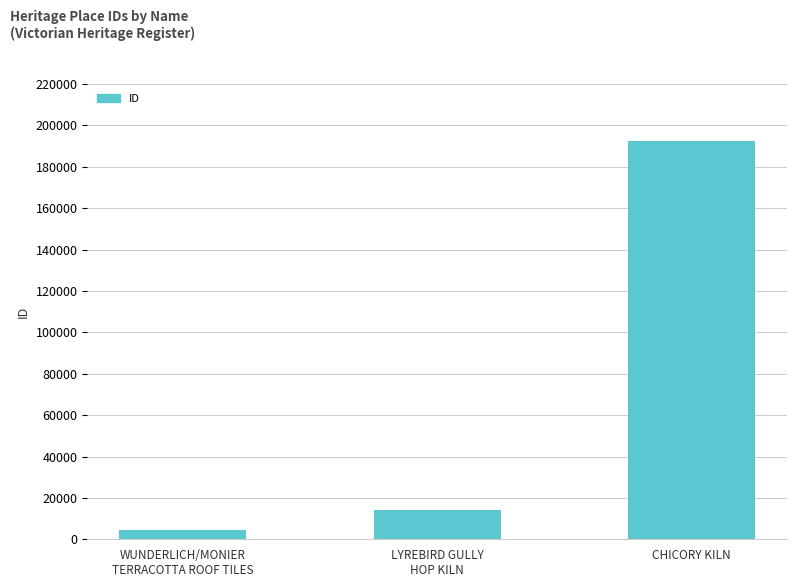

What value does the data have at LYREBIRD GULLY
HOP KILN, to the nearest 10?

14130